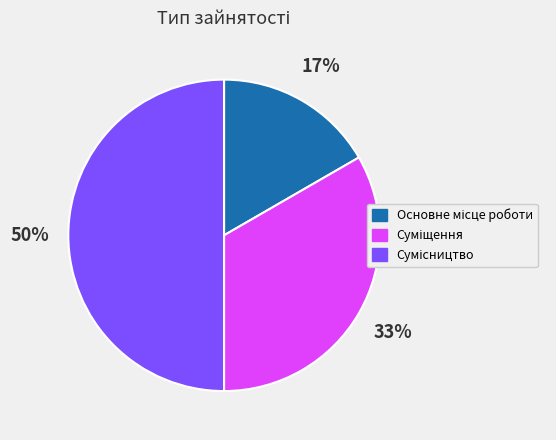

To the nearest percent, what is the average slice percentage?

33%